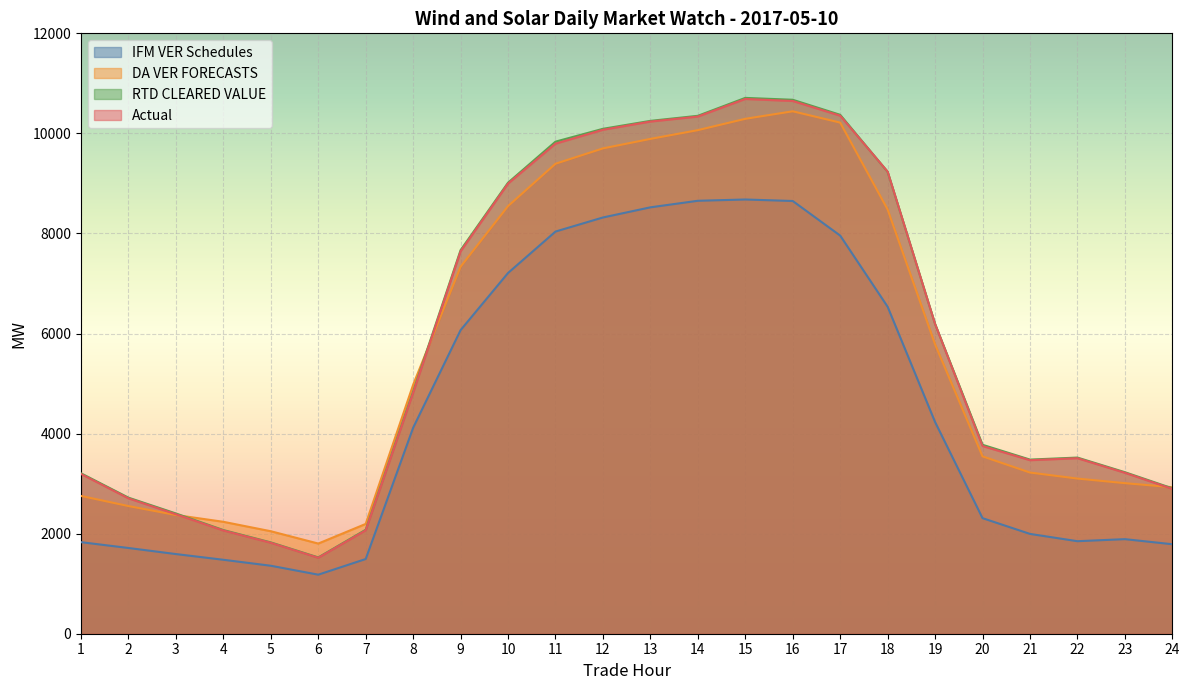

True or false: Actual and DA VER FORECASTS intersect in this chart.

True